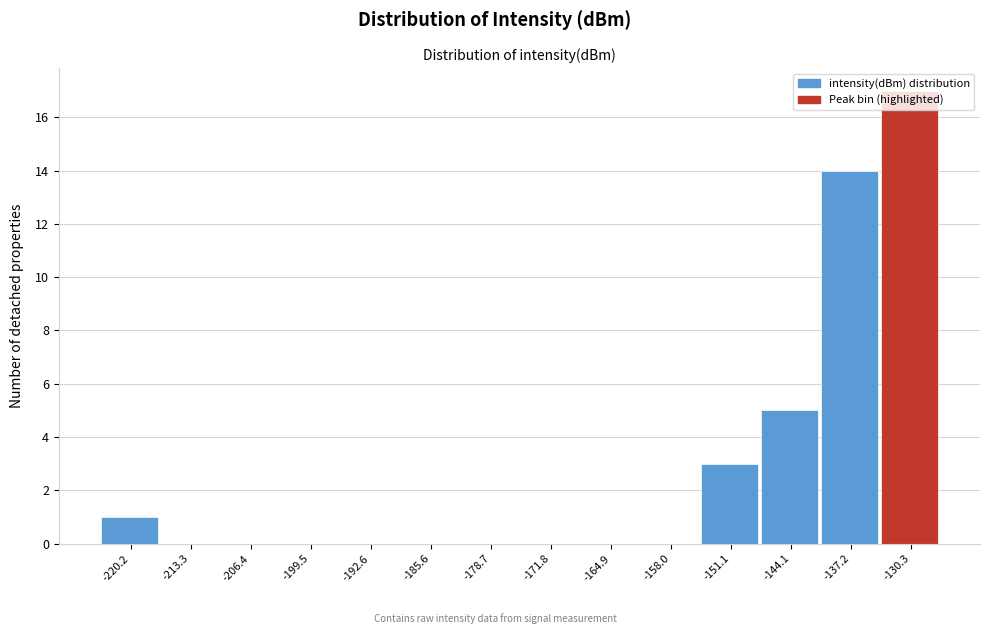

At which label is the value closest to 8?

-144.1